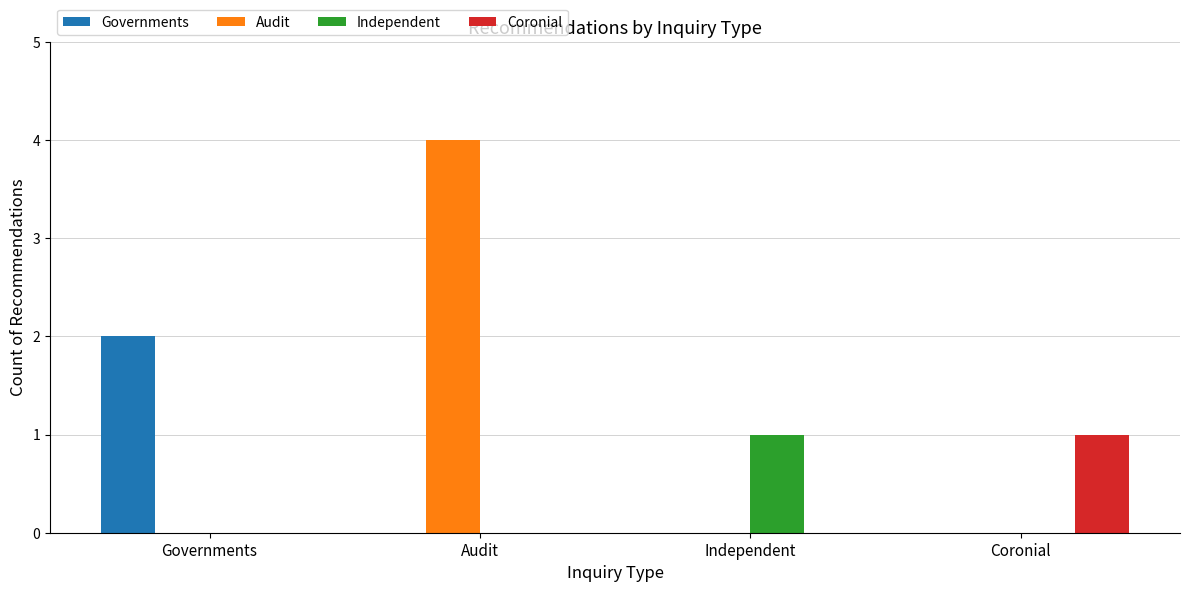

Is it true that Governments equals 2 at Governments?

True